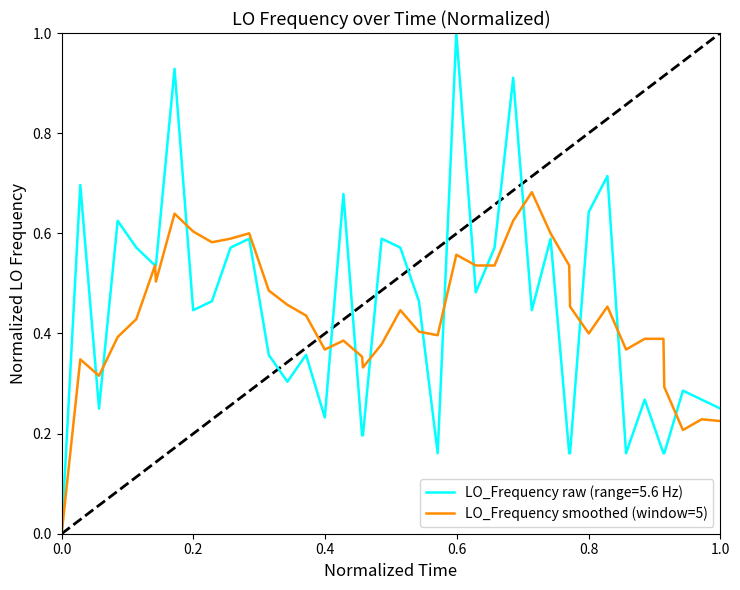

Which series has the largest range (max minus min)?

LO_Frequency raw (range=5.6 Hz)